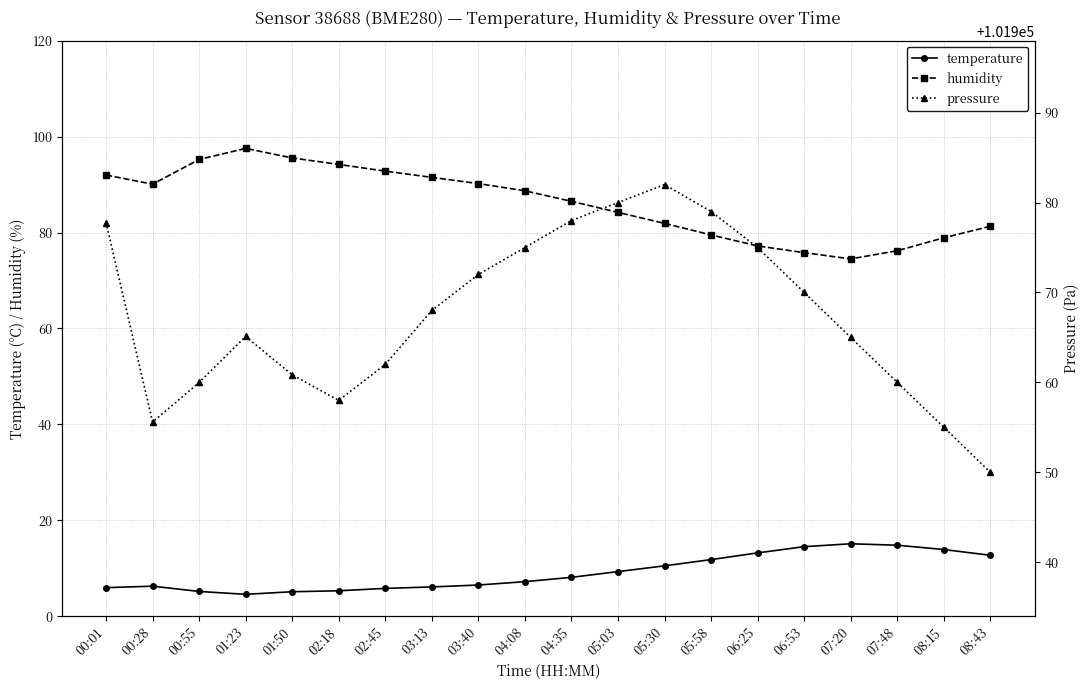

At which category does the chart reach its peak across all series?

05:30